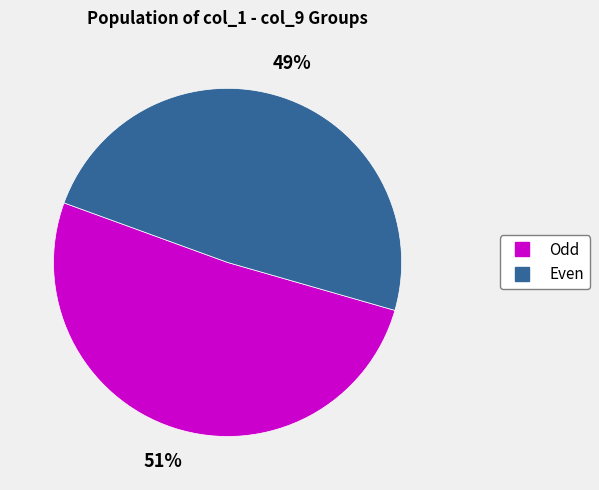

Is there any slice that represents more than half of the pie?

Yes